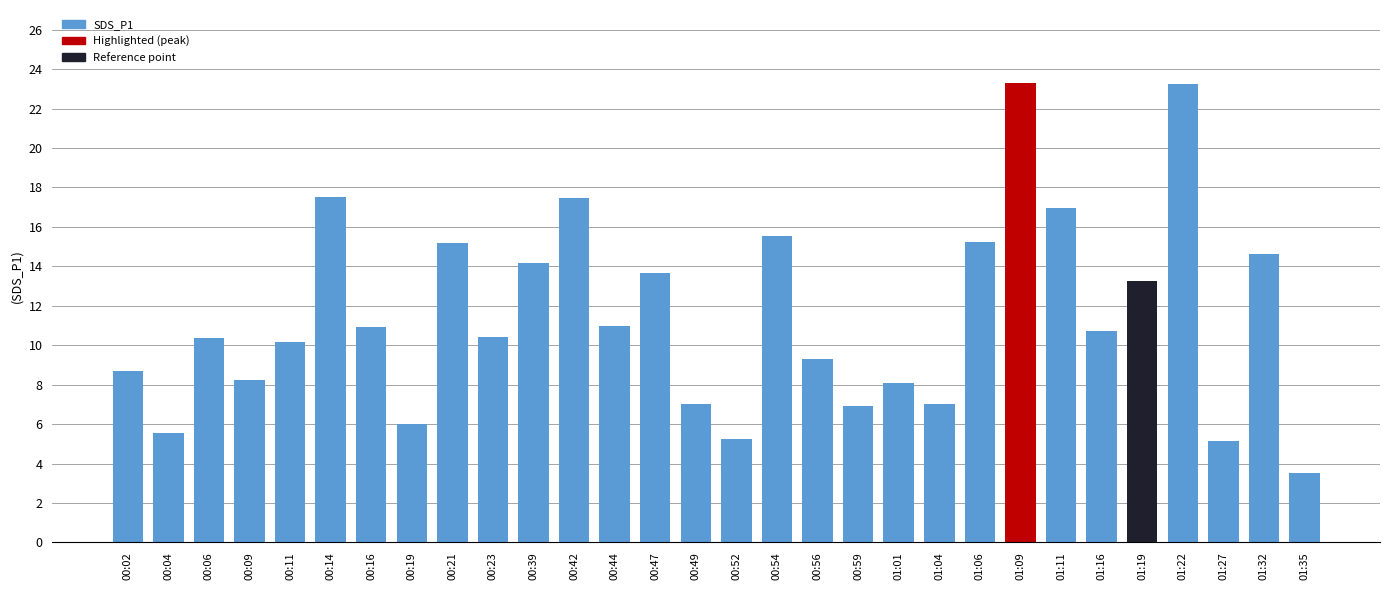

What is the difference between the second highest and second lowest values?

18.1